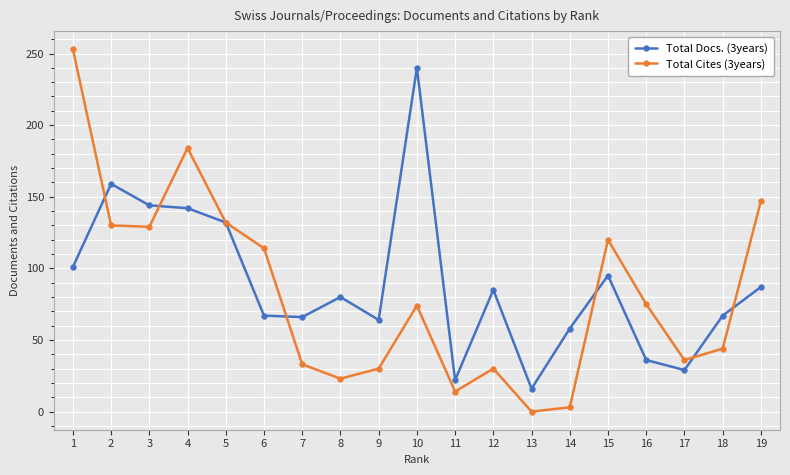

What is the sum of all Total Cites (3years) values?

1571